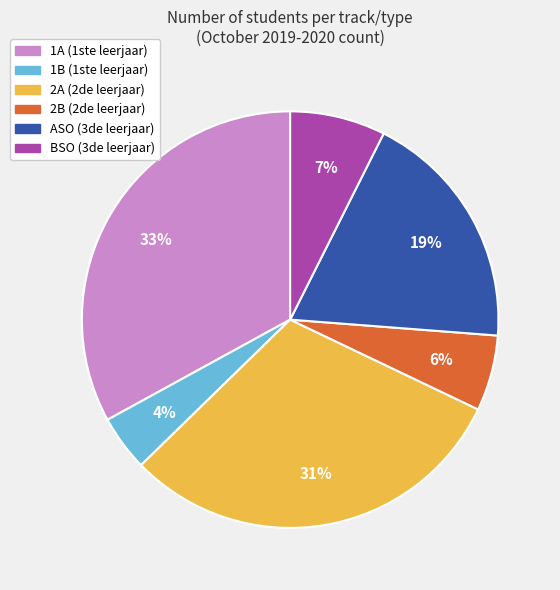

Rank the categories by value from highest to lowest.

1A (1ste leerjaar), 2A (2de leerjaar), ASO (3de leerjaar), BSO (3de leerjaar), 2B (2de leerjaar), 1B (1ste leerjaar)